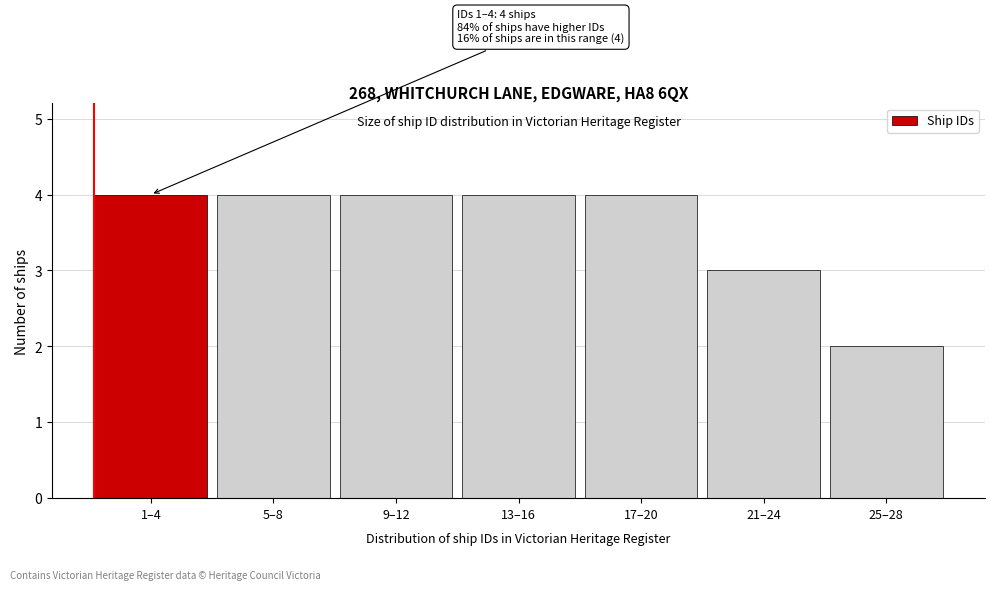

Reading right to left, what are all the values shown in this chart?

25–28=2	21–24=3	17–20=4	13–16=4	9–12=4	5–8=4	1–4=4